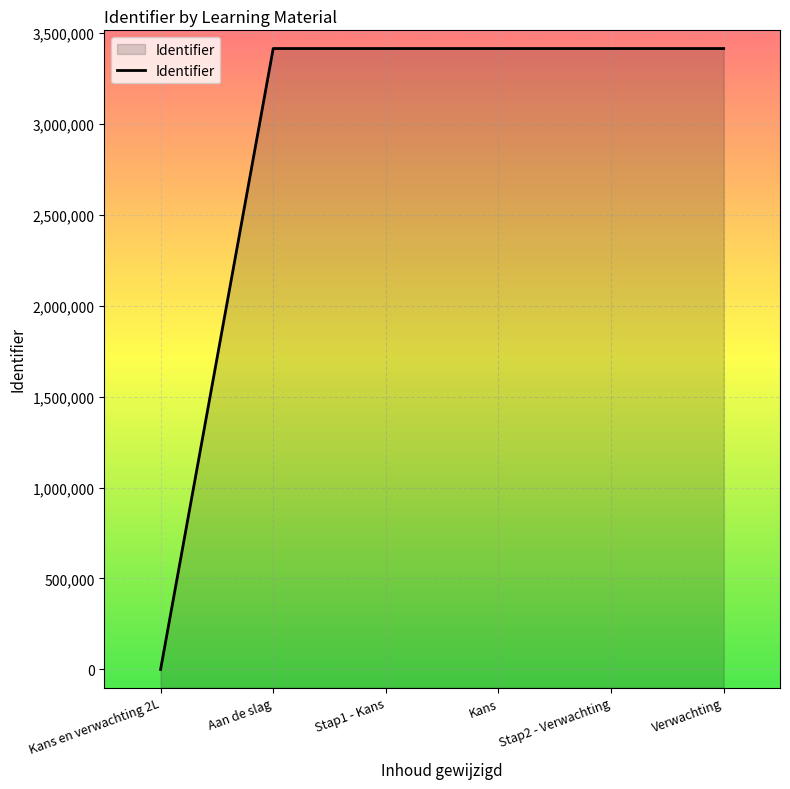

What is the label of the 3rd point from the right?

Kans